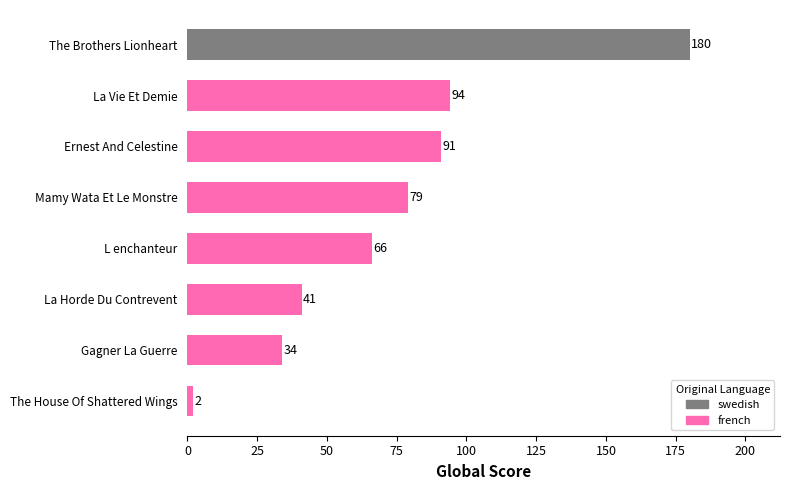

What is the difference between the second highest and second lowest values?

60